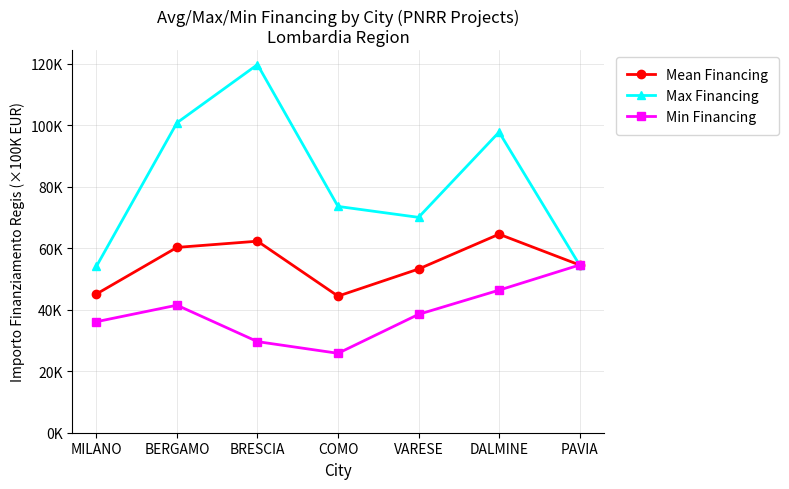

Reading left to right, transcribe all the data shown in this chart.

Mean Financing: 0.5	0.6	0.6	0.4	0.5	0.6	0.5
Max Financing: 0.5	1.0	1.2	0.7	0.7	1.0	0.5
Min Financing: 0.4	0.4	0.3	0.3	0.4	0.5	0.5